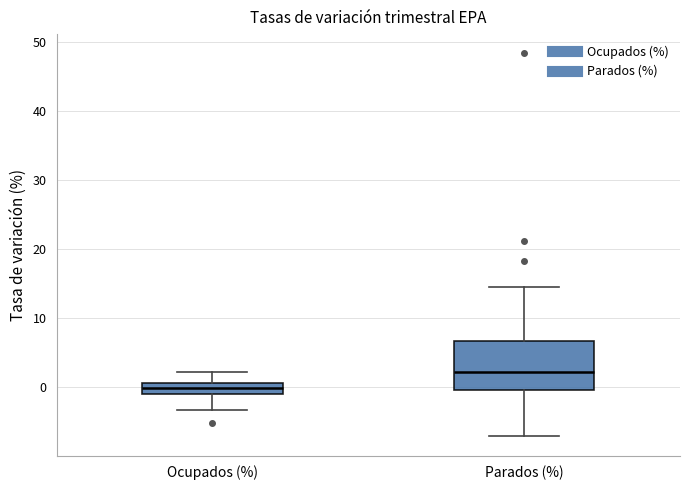

Reading left to right, read every box against the y-axis: the position of its median line, the range the box covers, and the ends of its whiskers. The values are not printed on the chart, so give them approximately, as read against the axis.

Ocupados (%): median 0, box -1 to 1, whiskers -3 to 2
Parados (%): median 2, box 0 to 7, whiskers -7 to 15